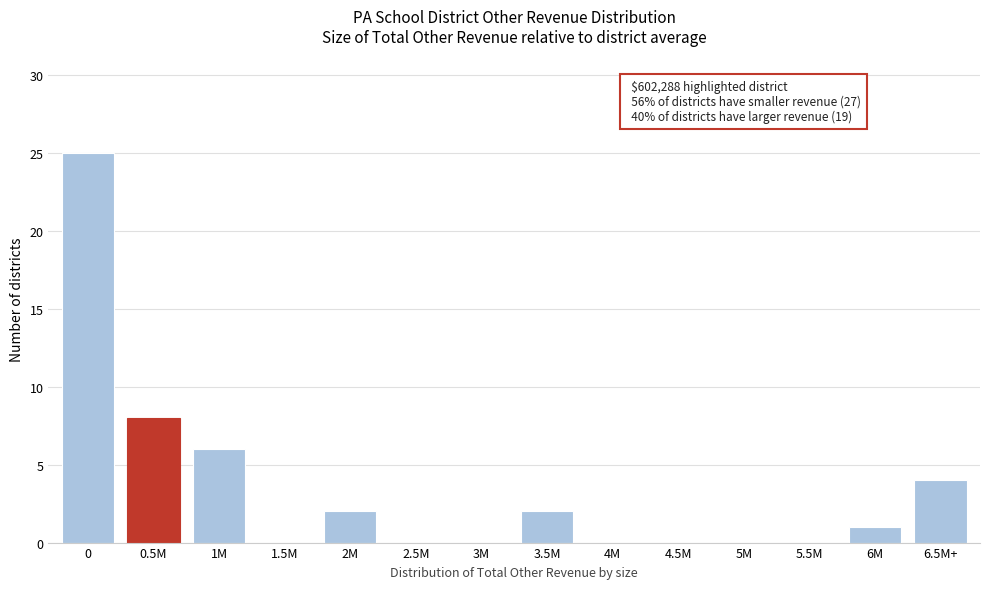

Reading left to right, what are all the values shown in this chart?

0=25	0.5M=8	1M=6	1.5M=0	2M=2	2.5M=0	3M=0	3.5M=2	4M=0	4.5M=0	5M=0	5.5M=0	6M=1	6.5M+=4